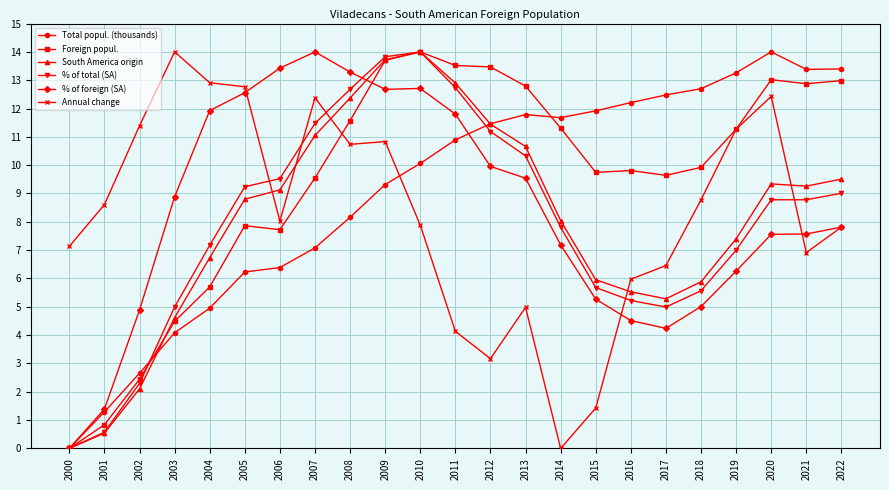

The Foreign popul. series shows 0.8 at 2001. True or false?

True